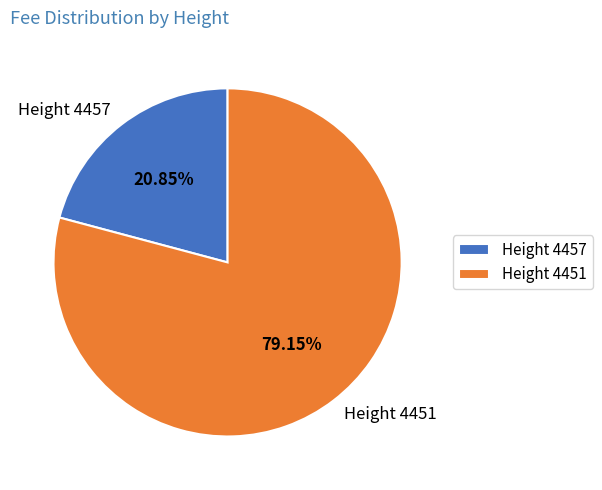

The Height 4457 slice represents 21% of the pie. True or false?

True